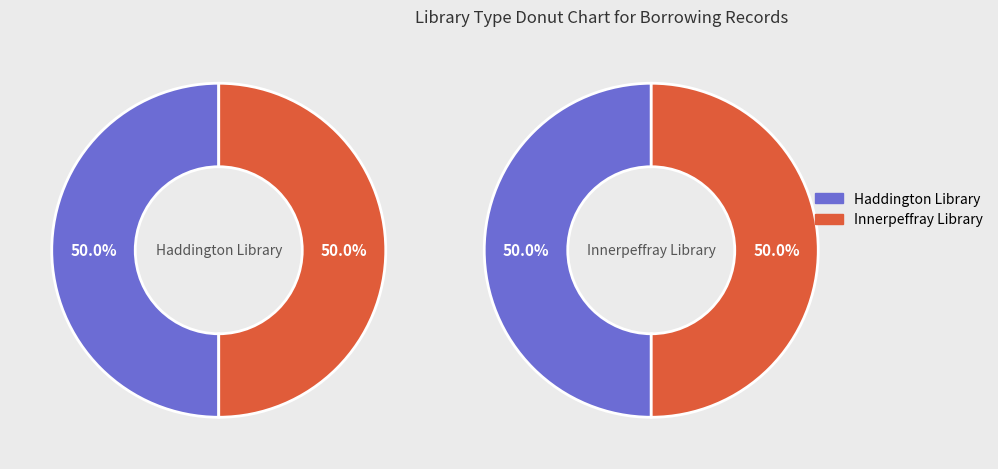

Which slice is the smallest?

Haddington Library